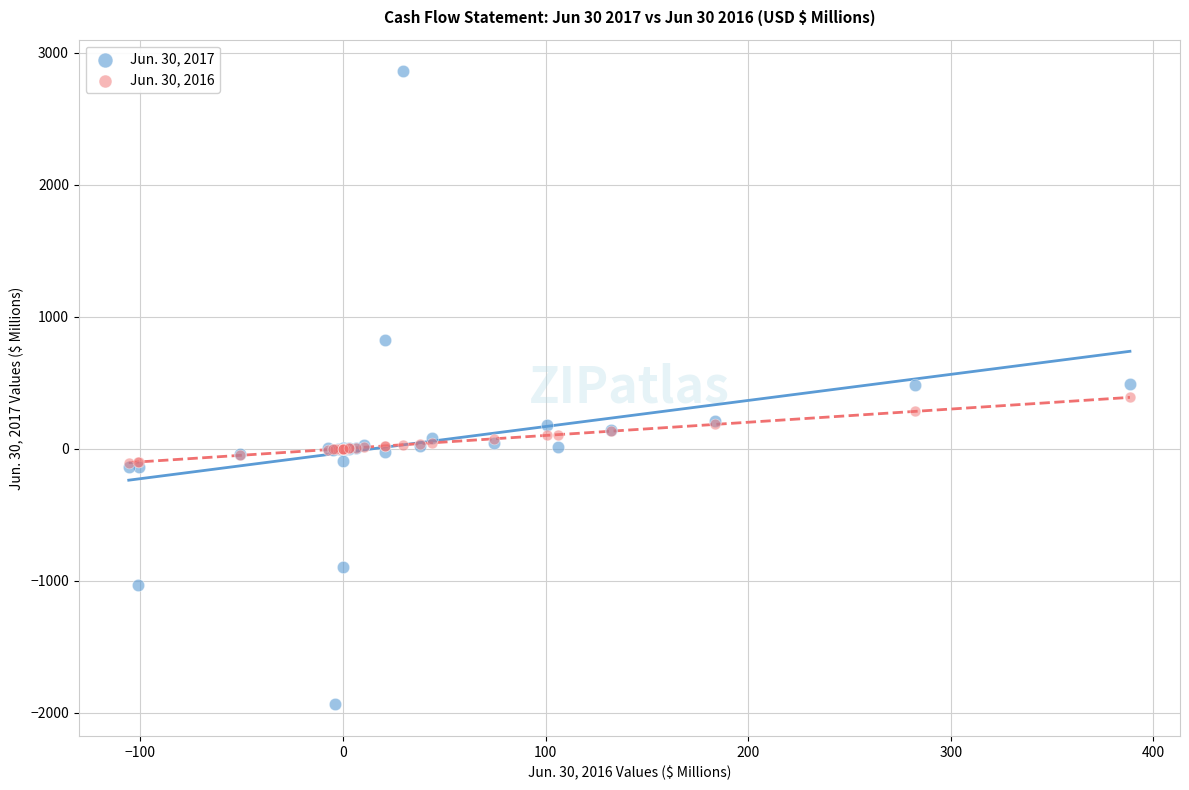

Which series has the largest Y range (max minus min)?

Jun. 30, 2017